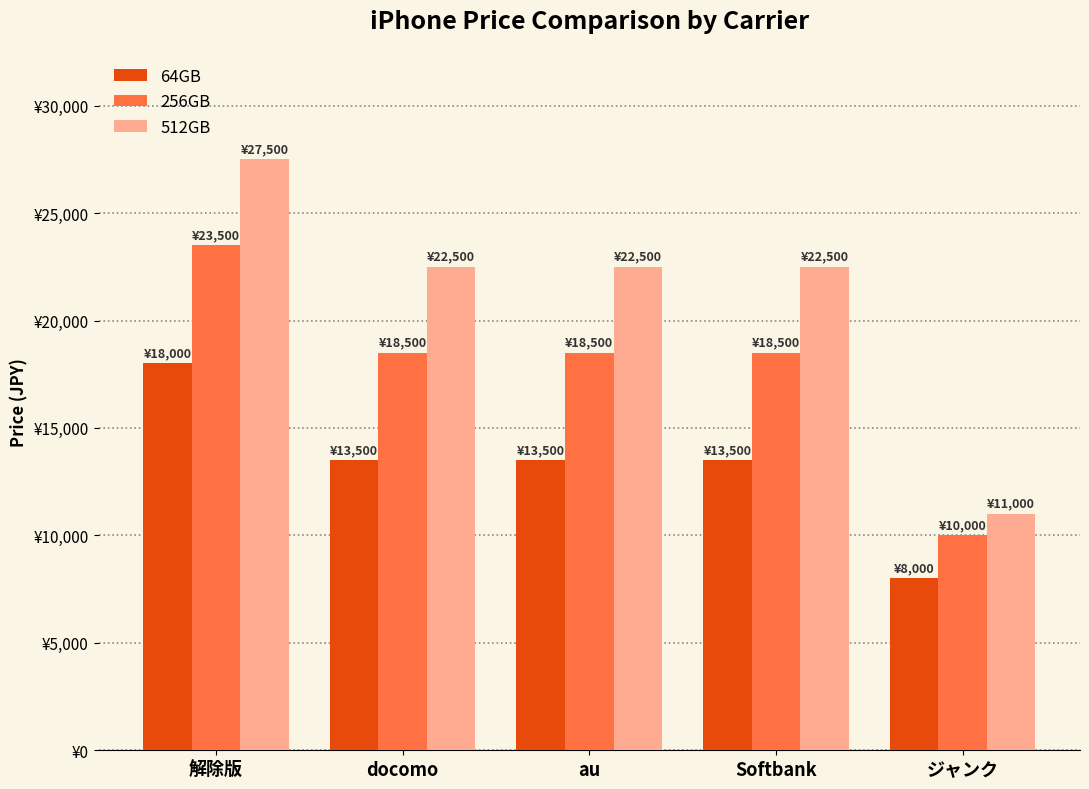

Are the bars horizontal?

No